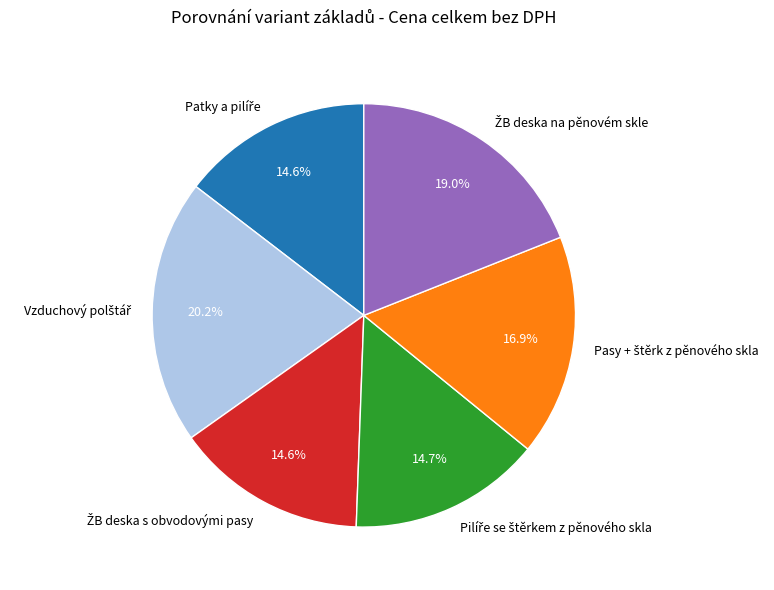

How many segments does this pie chart have?

6